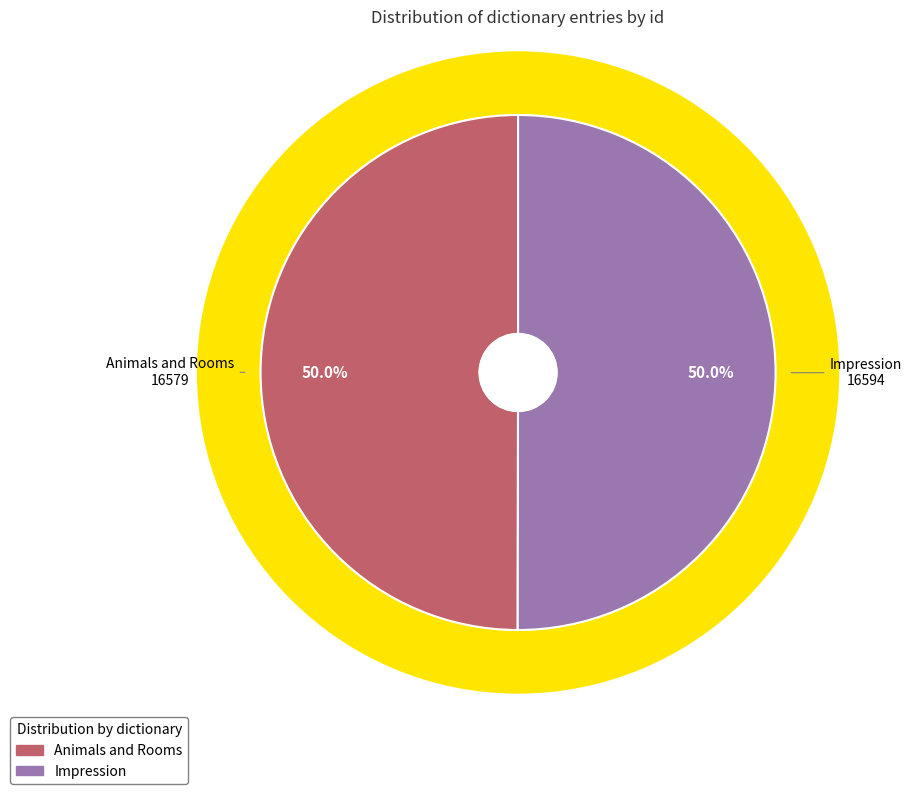

What is the total percentage of Impression and Animals and Rooms?

100.0%